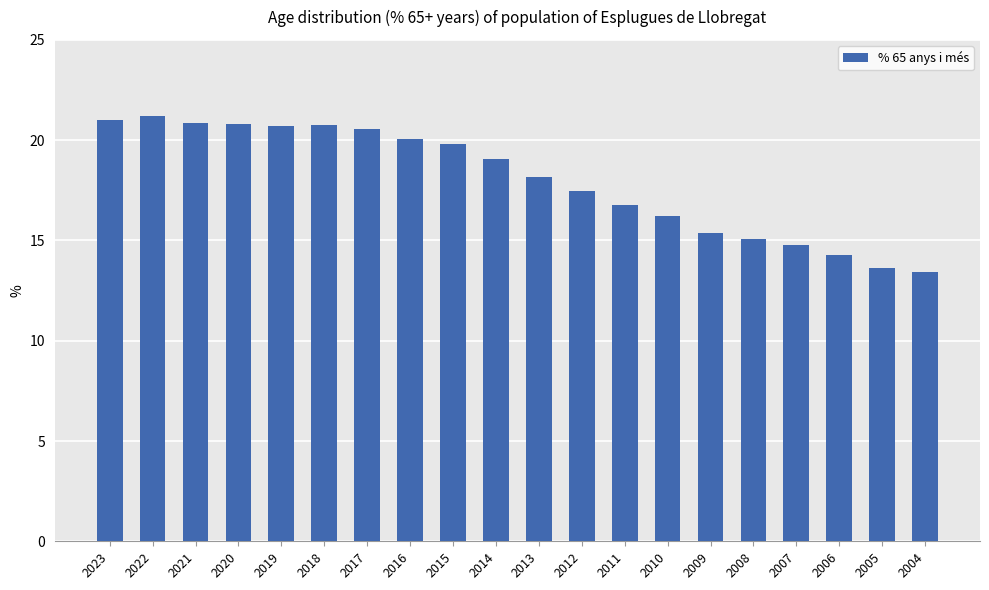

What is the sum of the values at 2023 and 2022?

42.2